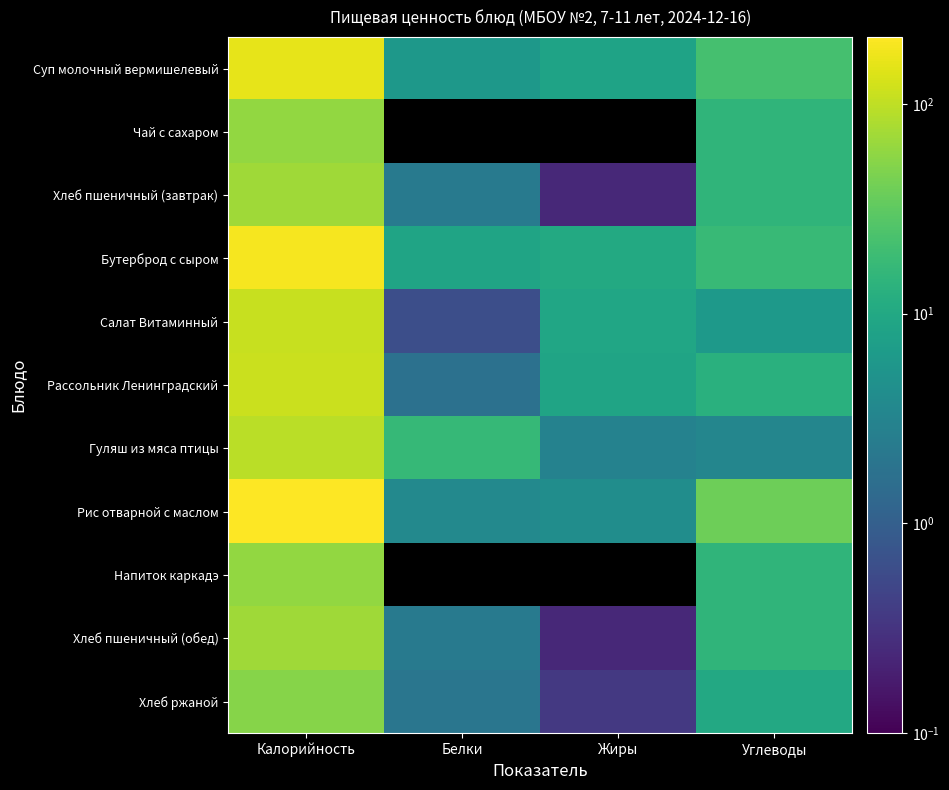

At Углеводы, list the series in order from smallest to largest.

Гуляш из мяса птицы, Салат Витаминный, Хлеб ржаной, Рассольник Ленинградский, Хлеб пшеничный (завтрак), Хлеб пшеничный (обед), Чай с сахаром, Напиток каркадэ, Бутерброд с сыром, Суп молочный вермишелевый, Рис отварной с маслом